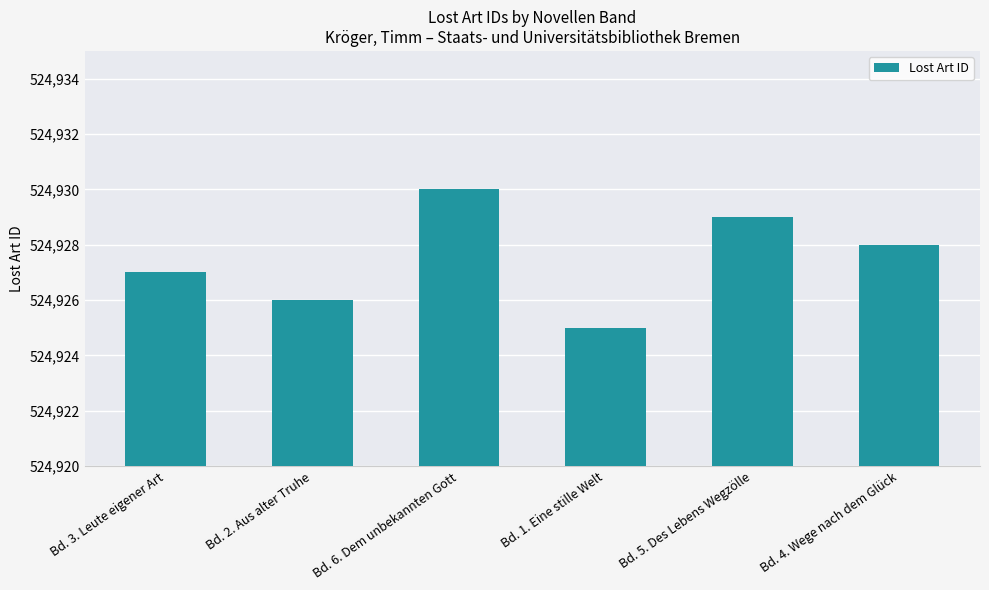

The value at Bd. 4. Wege nach dem Glück is 695496. True or false?

False